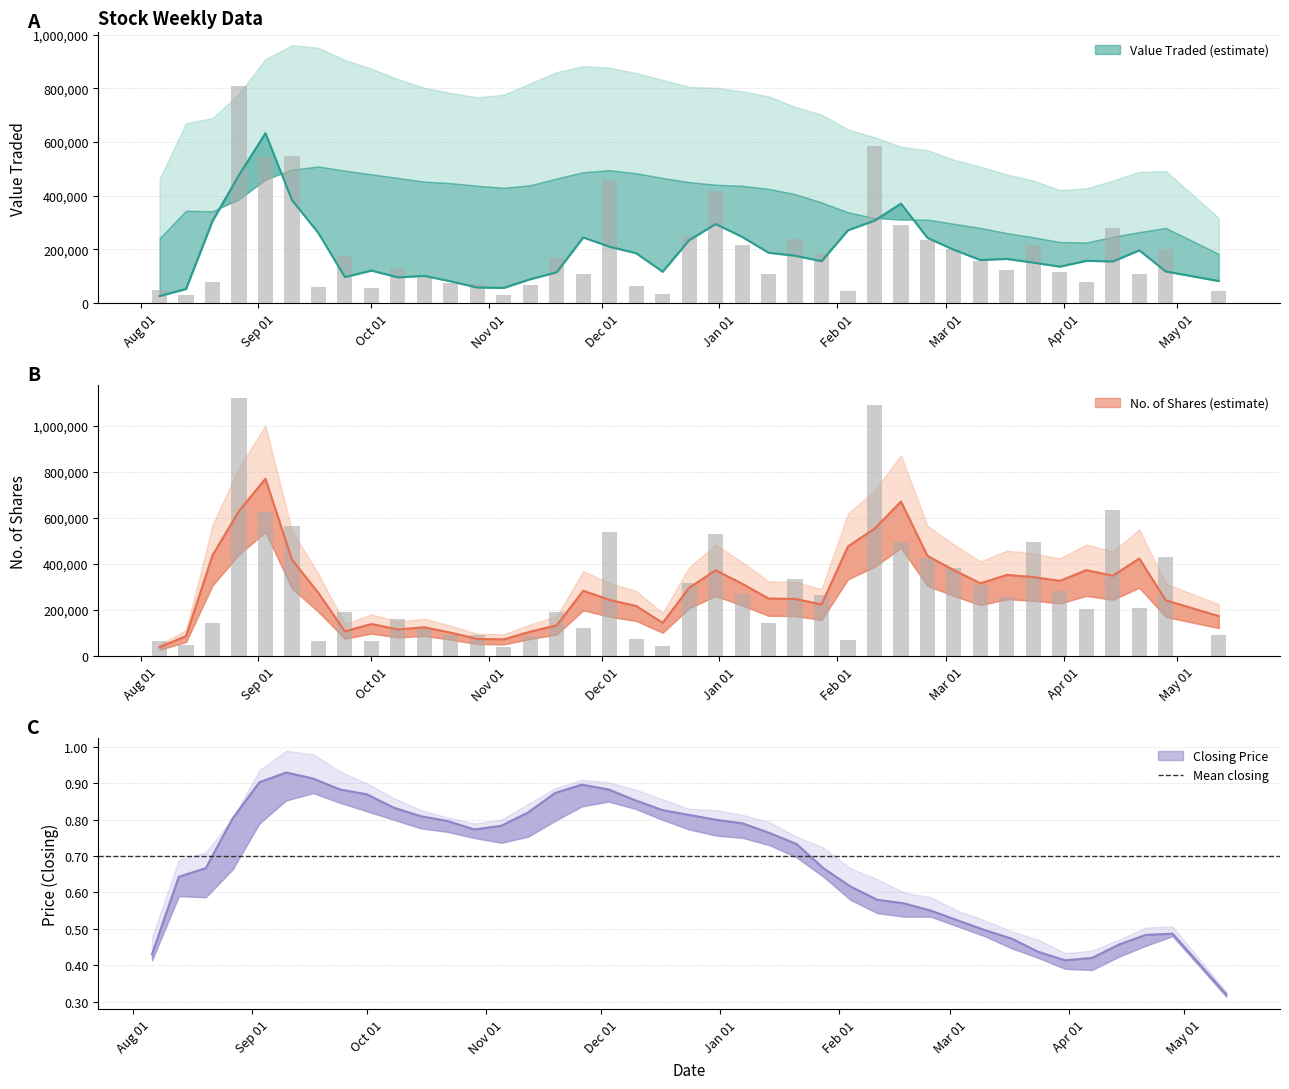

What is the lowest value of the Value Traded series?

28871